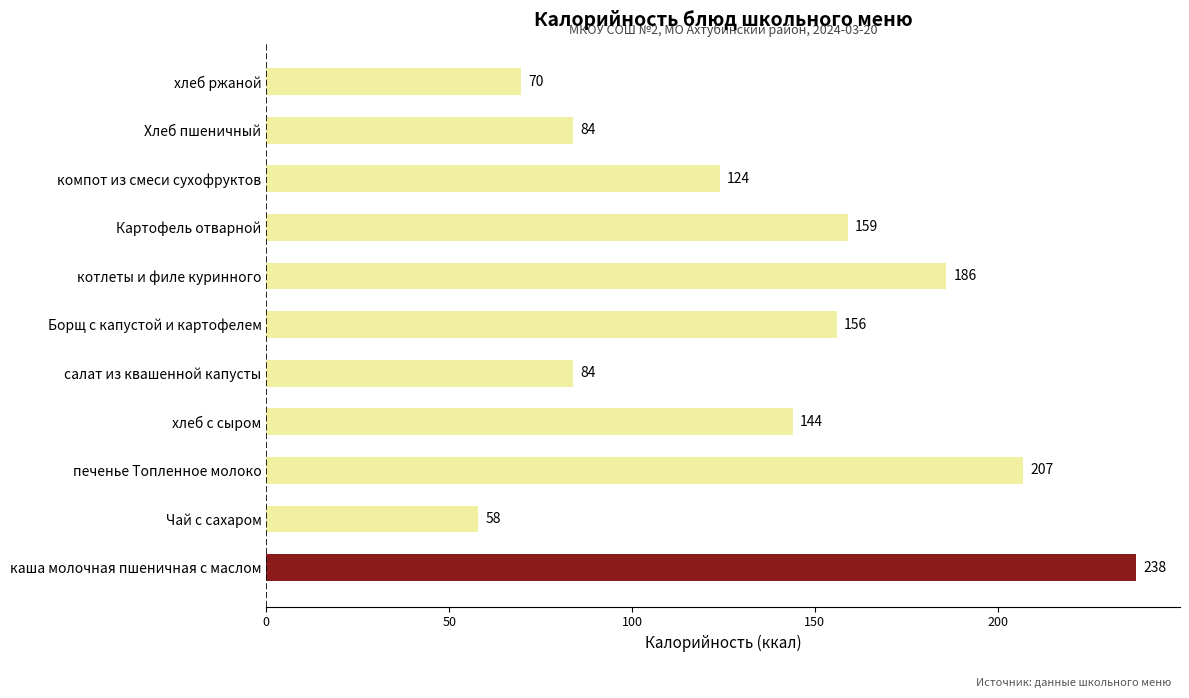

What is the change in value from Чай с сахаром to Борщ с капустой и картофелем?

+98.0